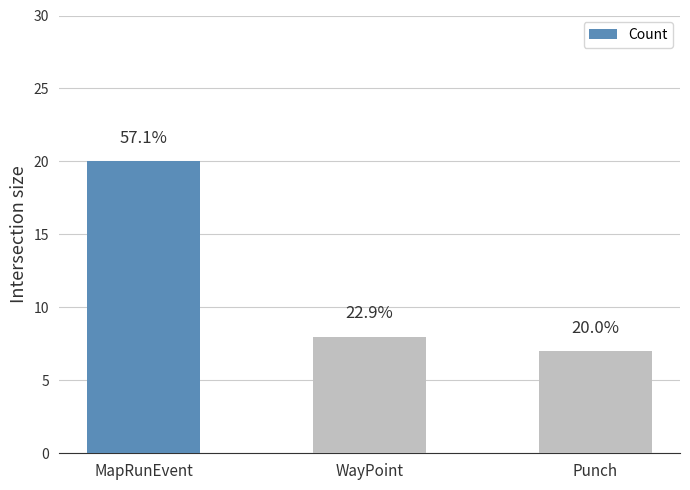

What is the greatest value displayed?

20